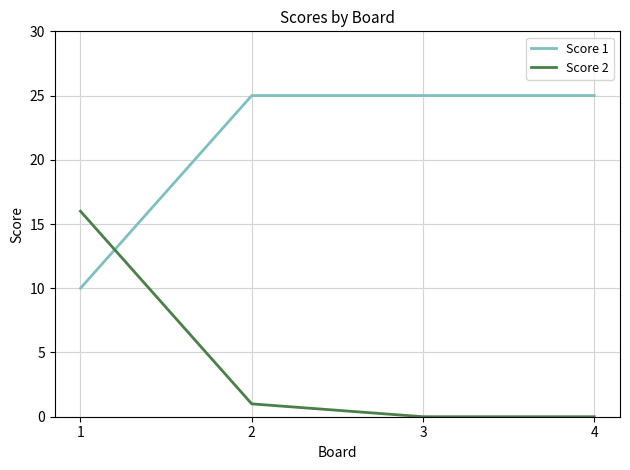

At how many categories does at least one series exceed 18?

3